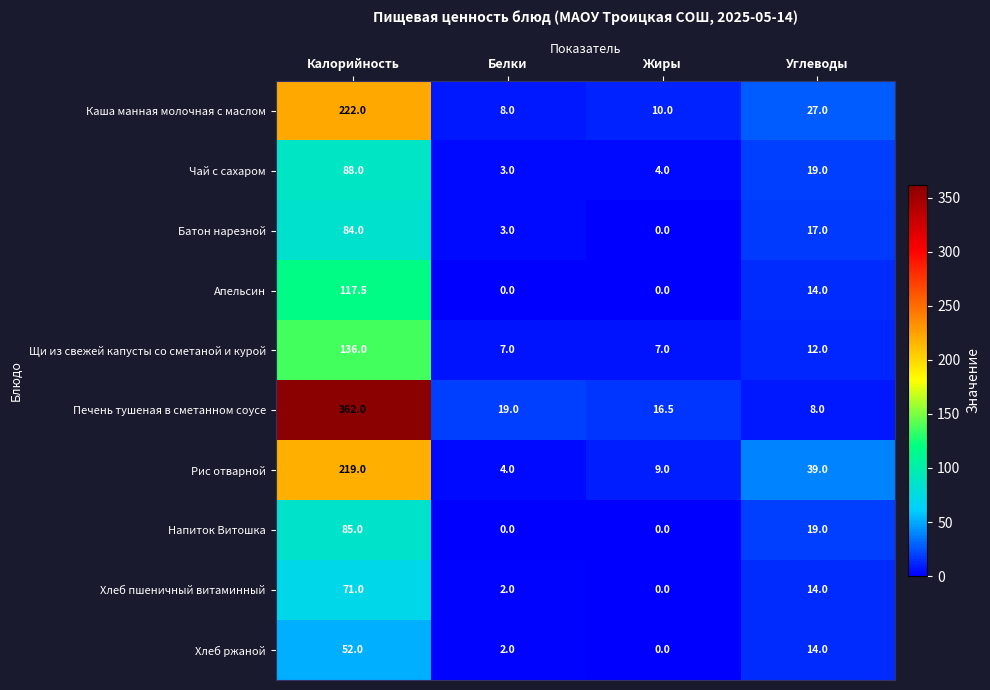

What is the total value across all series at Жиры?

46.5